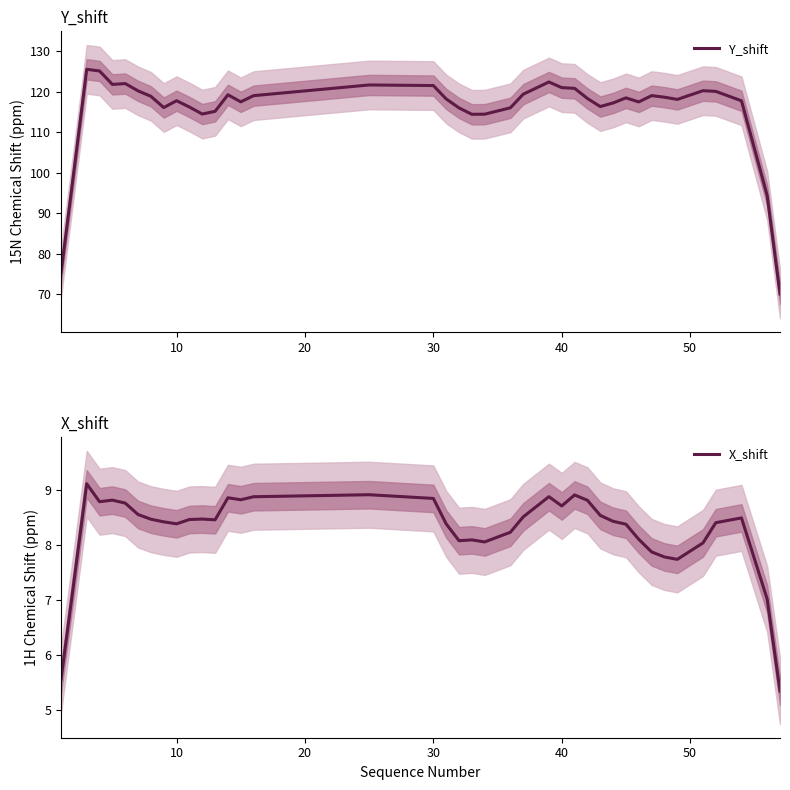

What is the highest value of the Y_shift series?

125.5